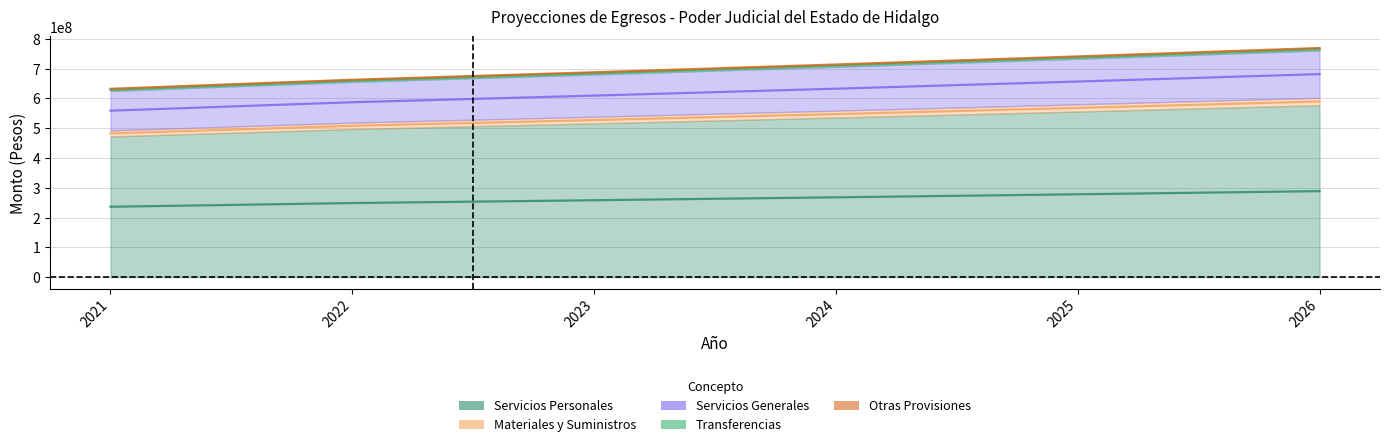

Between 2022 and 2025, which series saw the biggest shift?

Servicios Generales